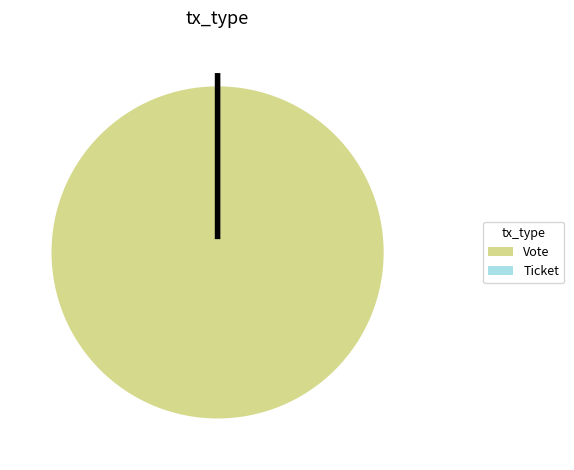

Combined, what portion of the pie is Vote and Ticket?

100.0%